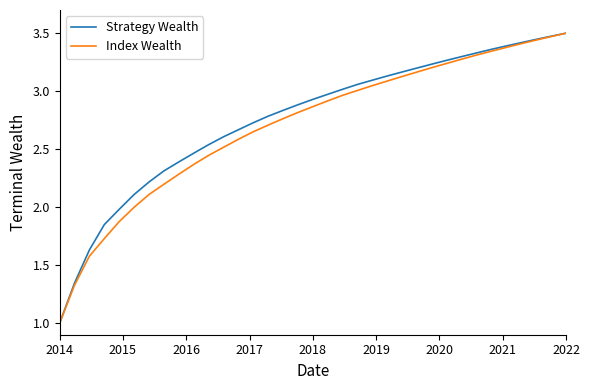

What is the lowest value of the Index Wealth series?

1.0